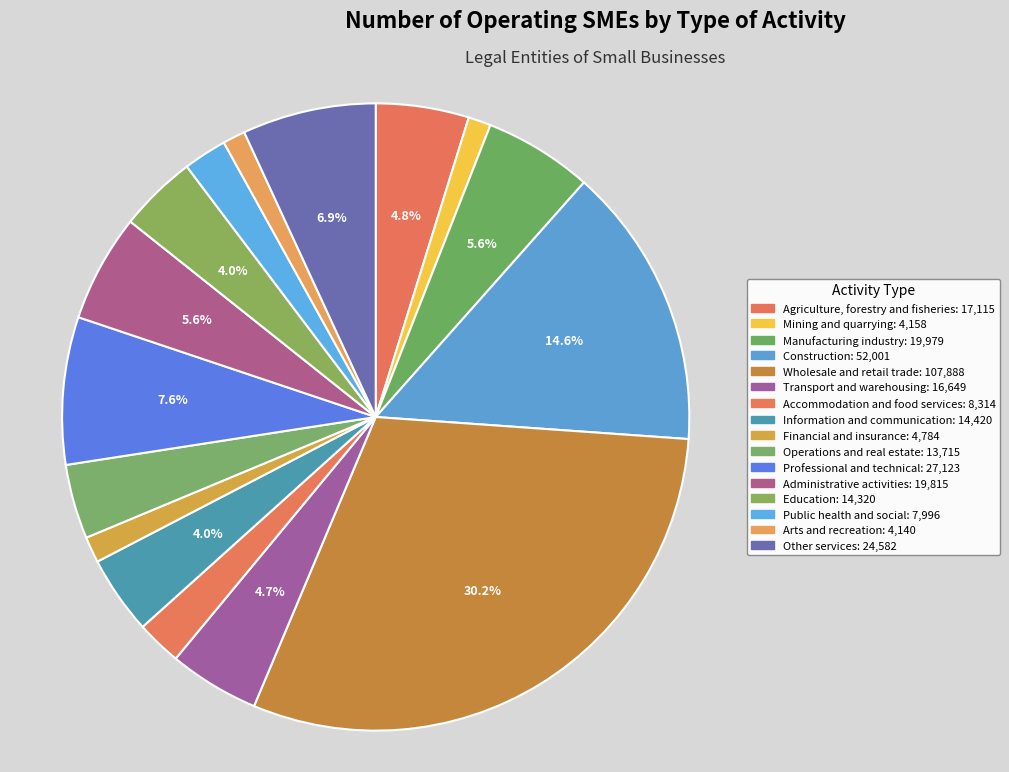

True or false: Operations and real estate accounts for 1% of the total.

False